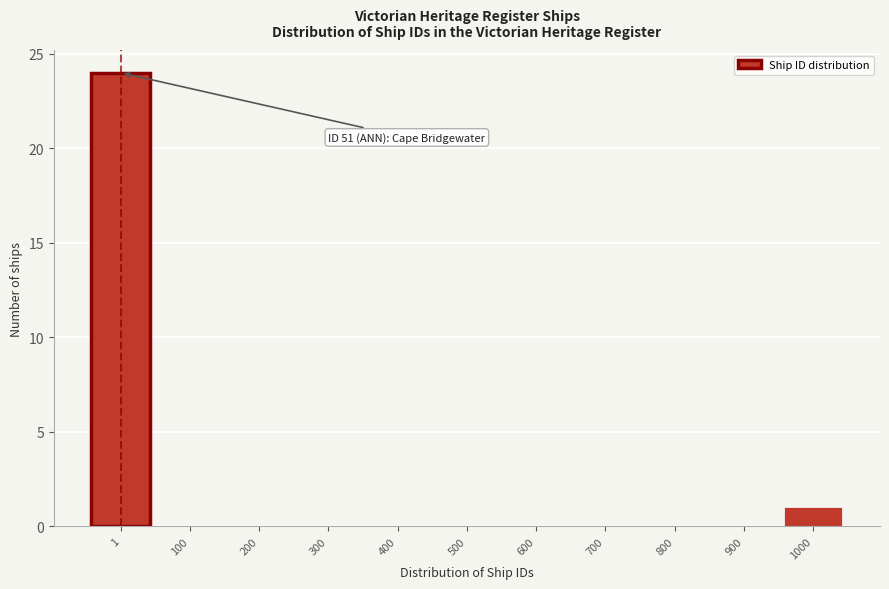

Reading left to right, list all the values displayed in this chart.

1=24	100=0	200=0	300=0	400=0	500=0	600=0	700=0	800=0	900=0	1000=1